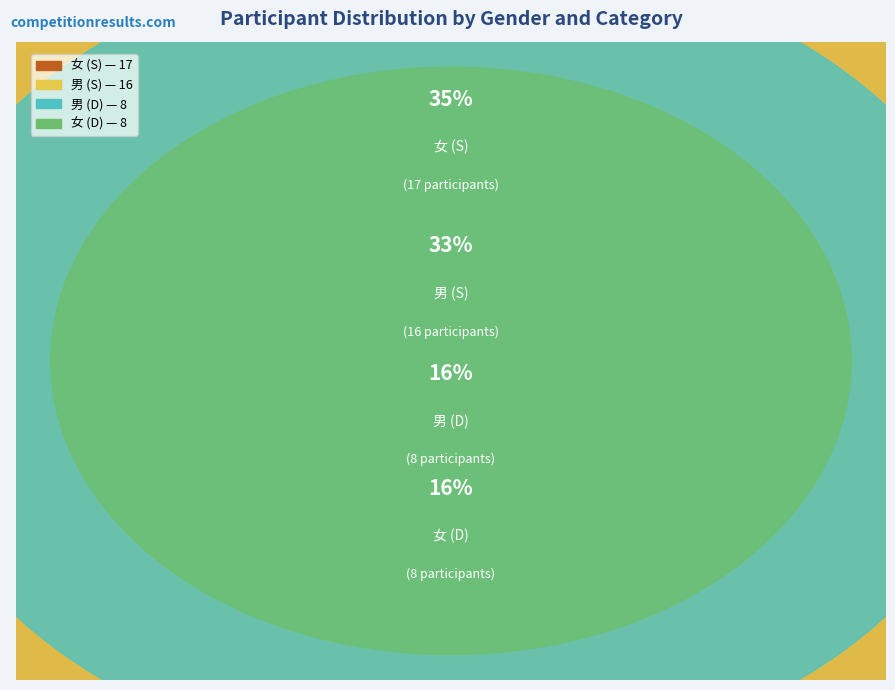

Is it true that 女 (S) is 35% of the pie?

True